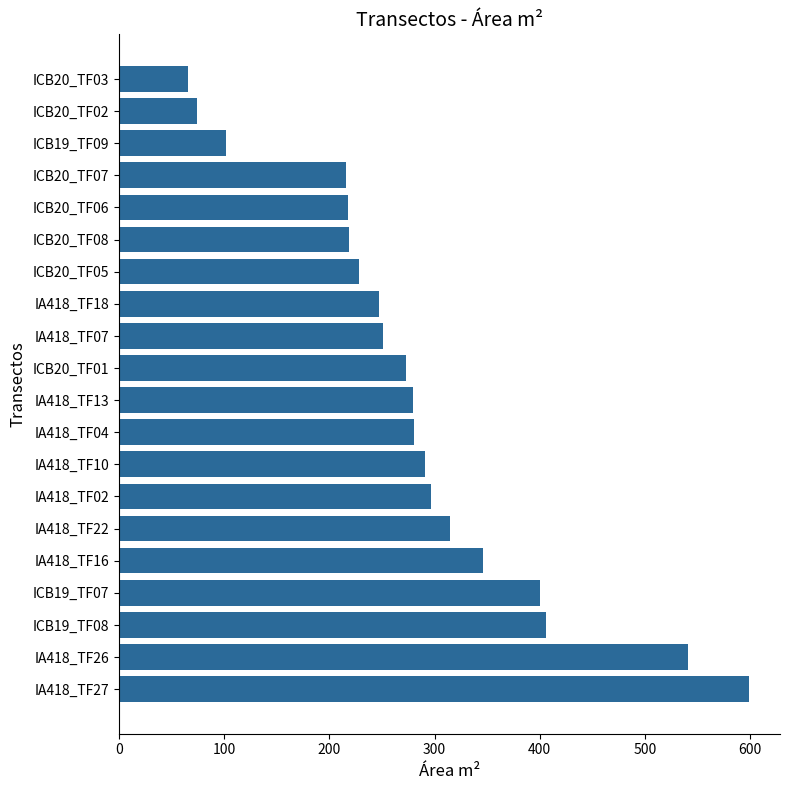

What is the smallest value displayed?

66.0